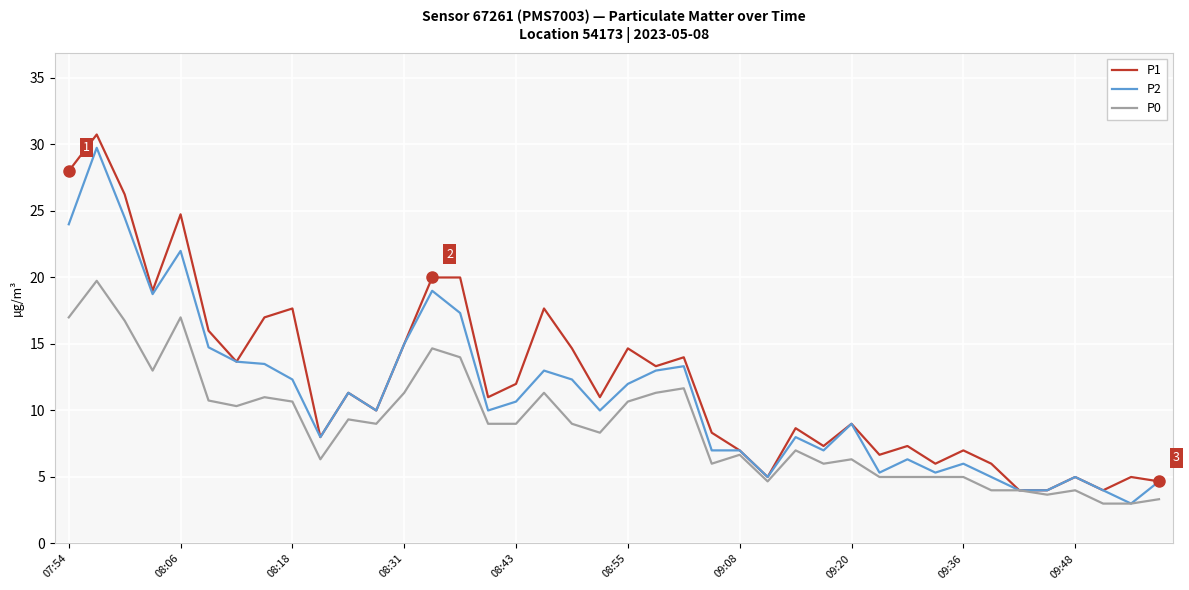

Is this an area chart (filled region under the line)?

No